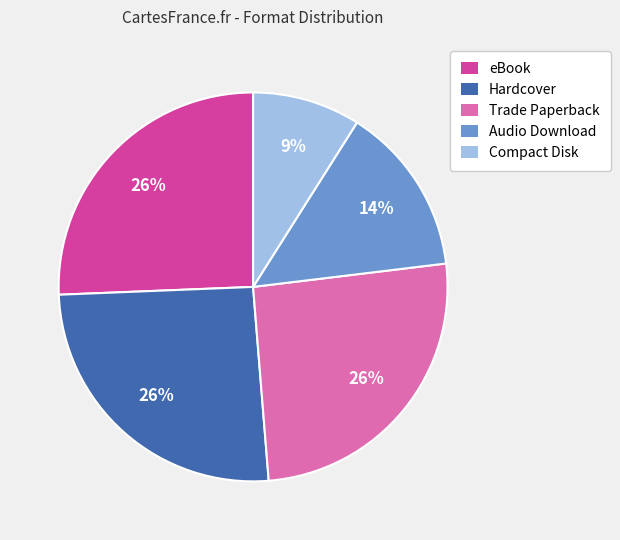

Do eBook and Audio Download together represent more than half of the pie?

No